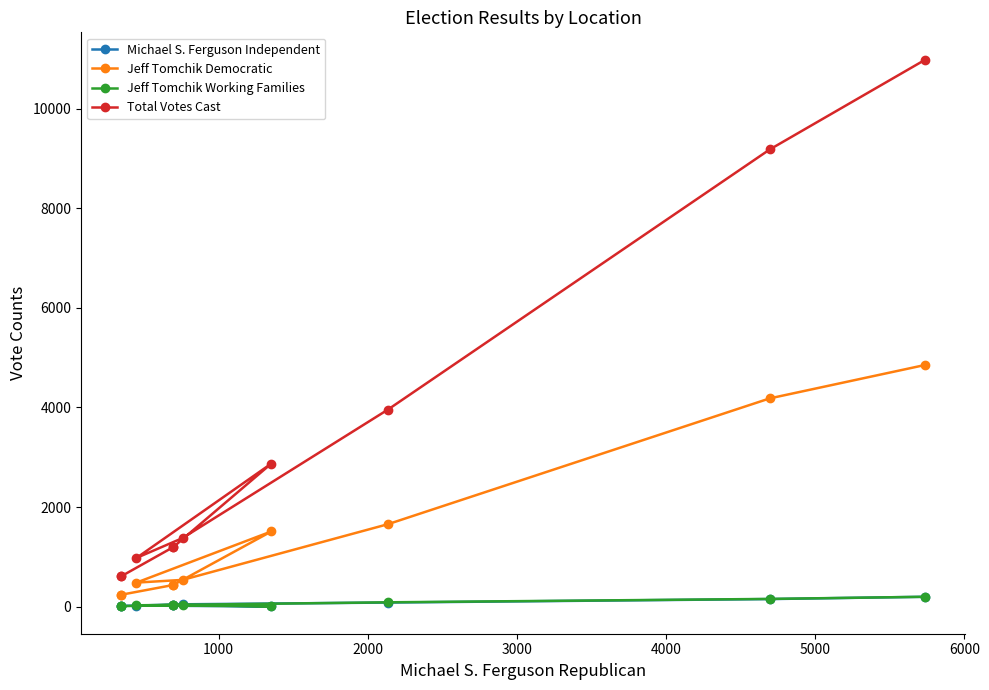

How many data points in Jeff Tomchik Working Families are less than 35?

4